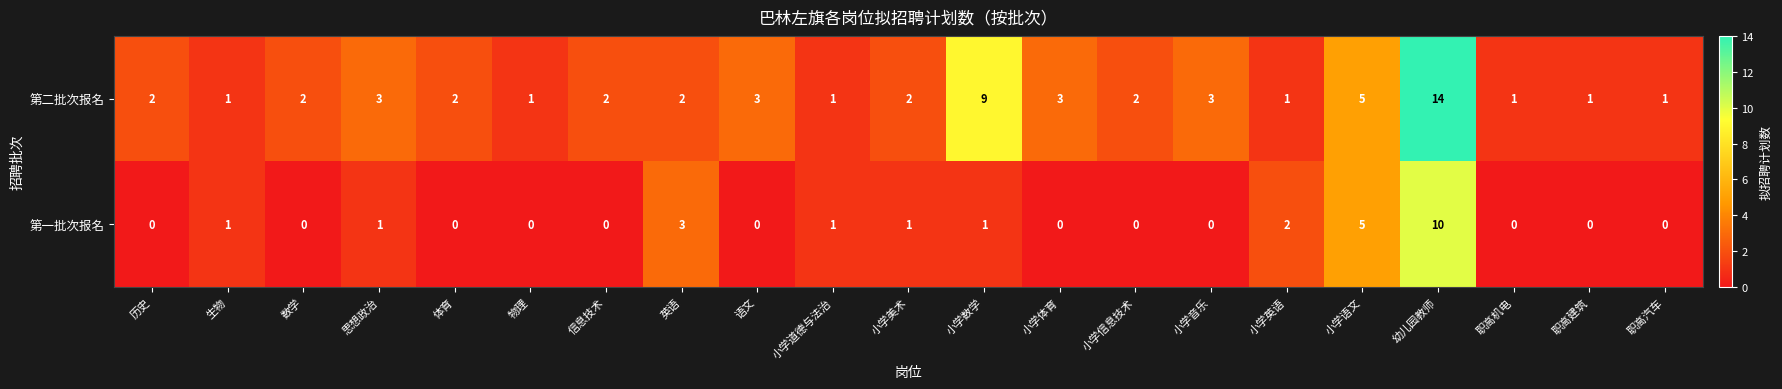

Rank the series by their average value, from lowest to highest.

第一批次报名, 第二批次报名